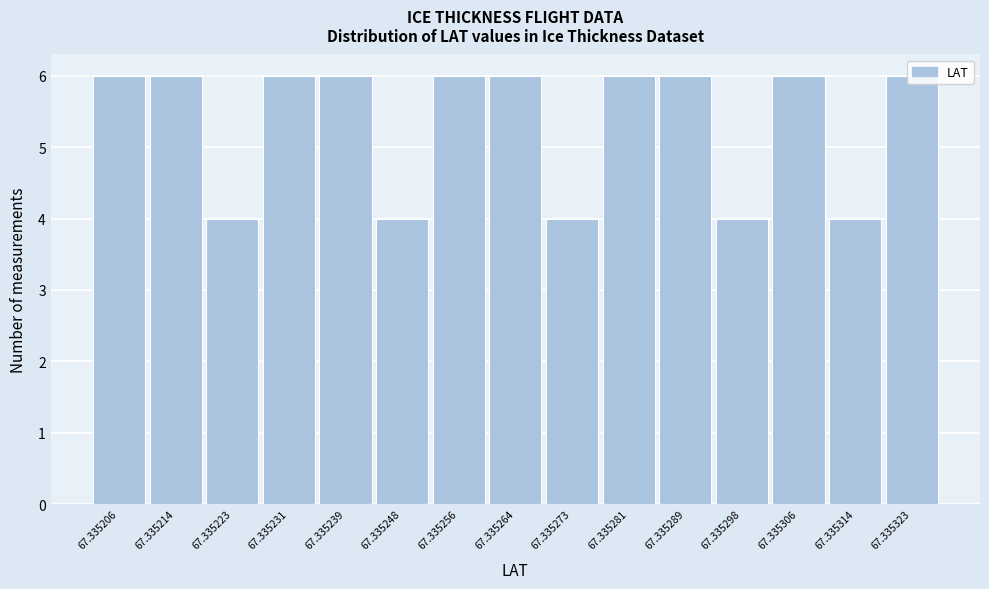

What is the ratio of the value at 67.335248 to the value at 67.335264?

0.7